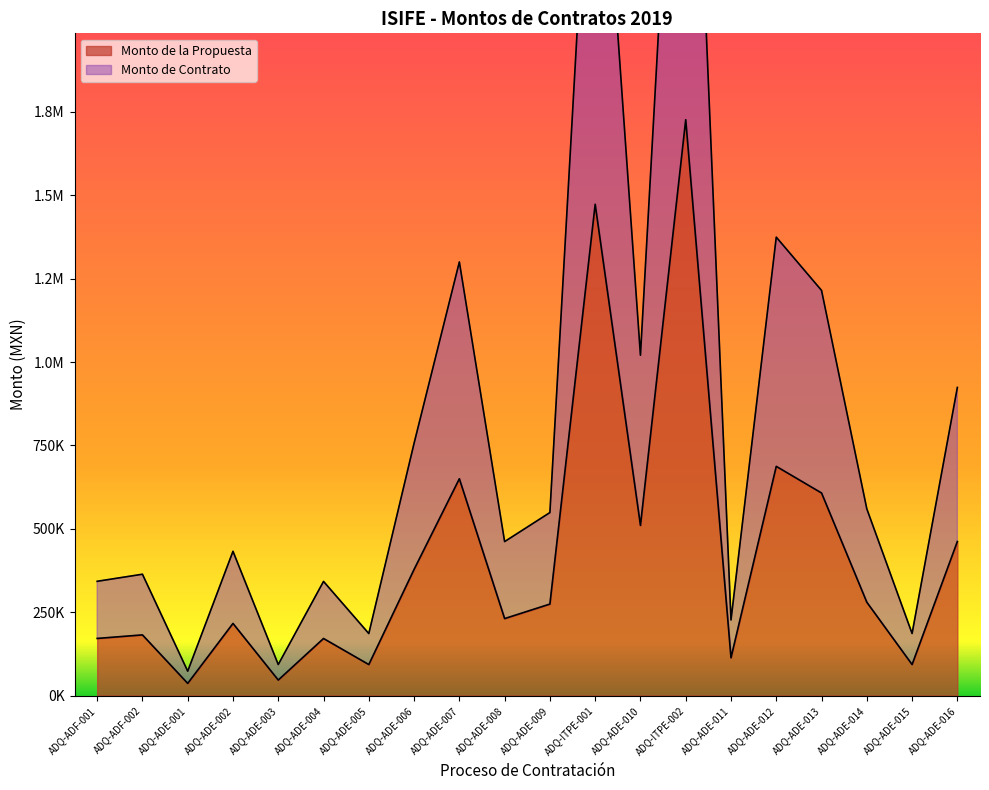

What is the maximum value for Monto de Contrato?

3453600.7